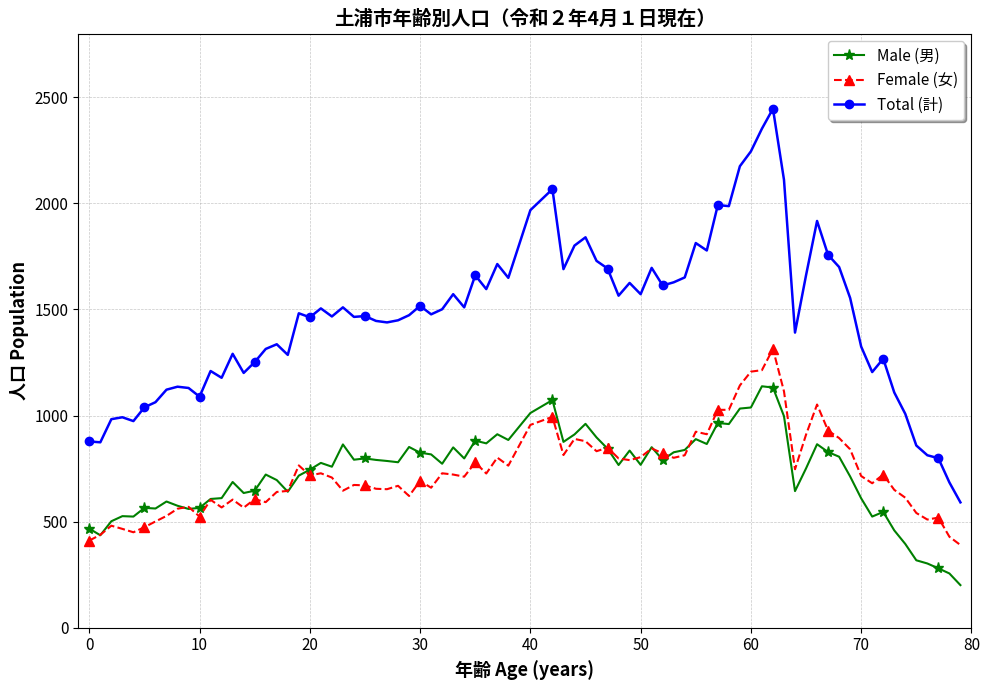

True or false: Total (計) has more than 0 interior local peaks.

True